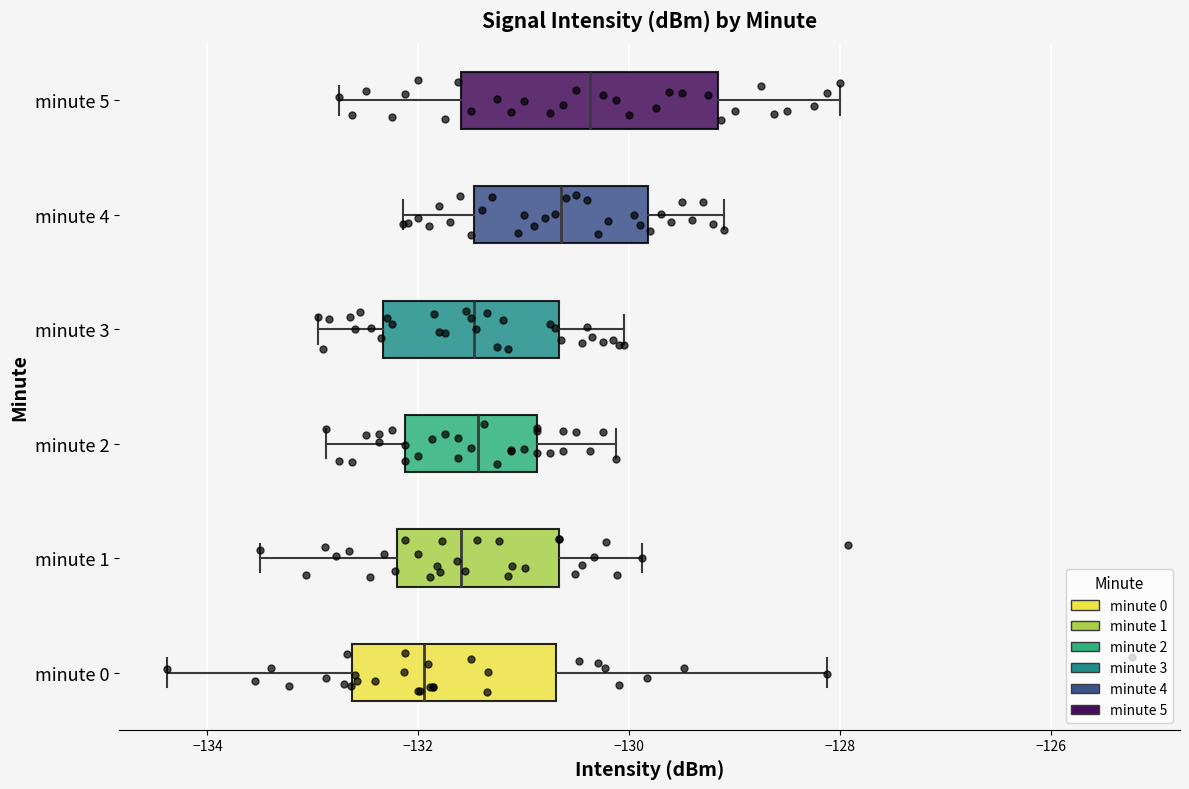

Comparing the boxes themselves (not the whiskers), which one is the widest?

minute 5